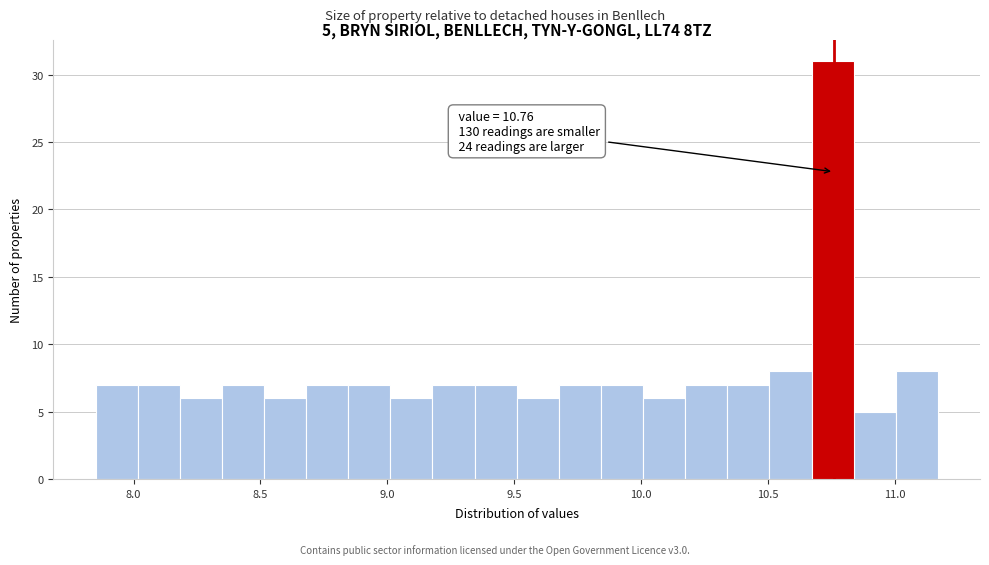

Around what value on the x-axis is the tallest bar? Give the approximate position of its centre, as read against the axis.

10.75